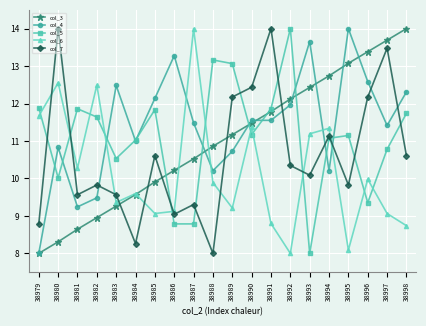

What is the value of the col_4 point at the 6th from the left?

11.0